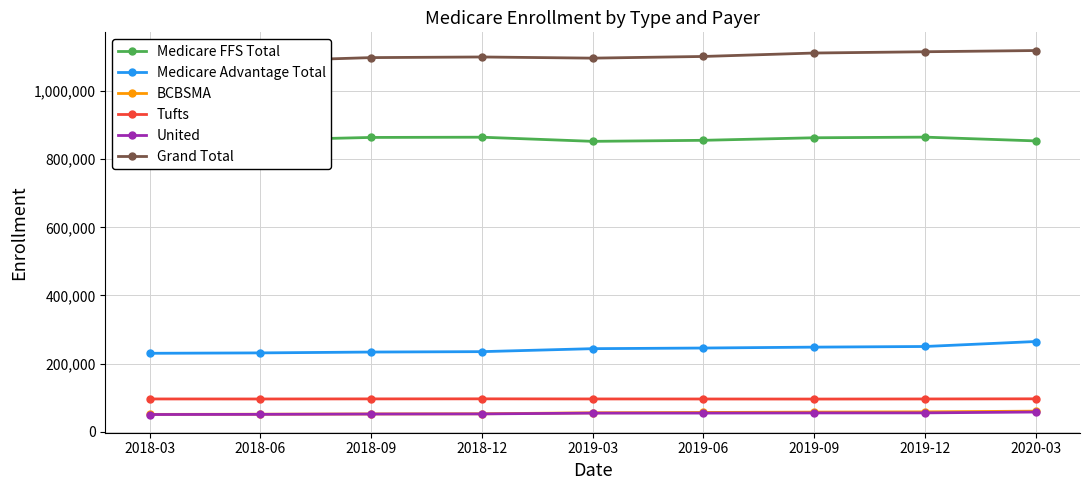

Is the value of United at 2019-12 greater than the value of Tufts at 2018-03?

No